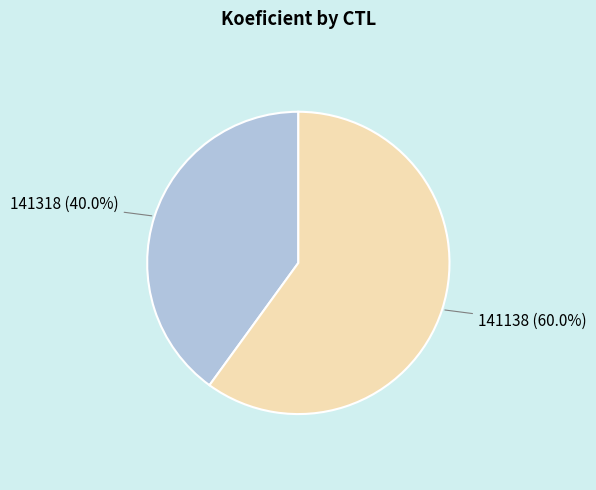

Rank the categories by value from lowest to highest.

141318, 141138